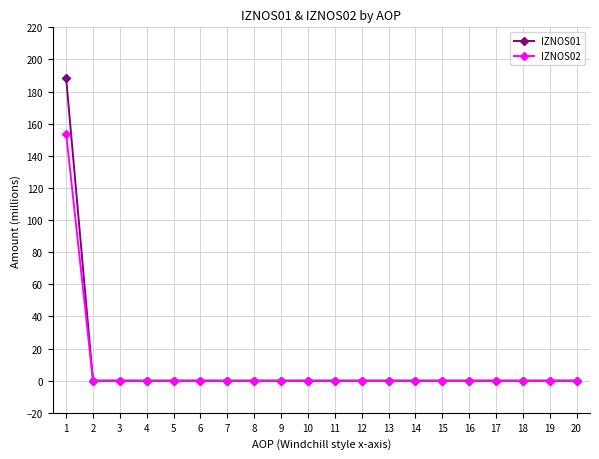

What are all the series names shown in the legend?

IZNOS01, IZNOS02